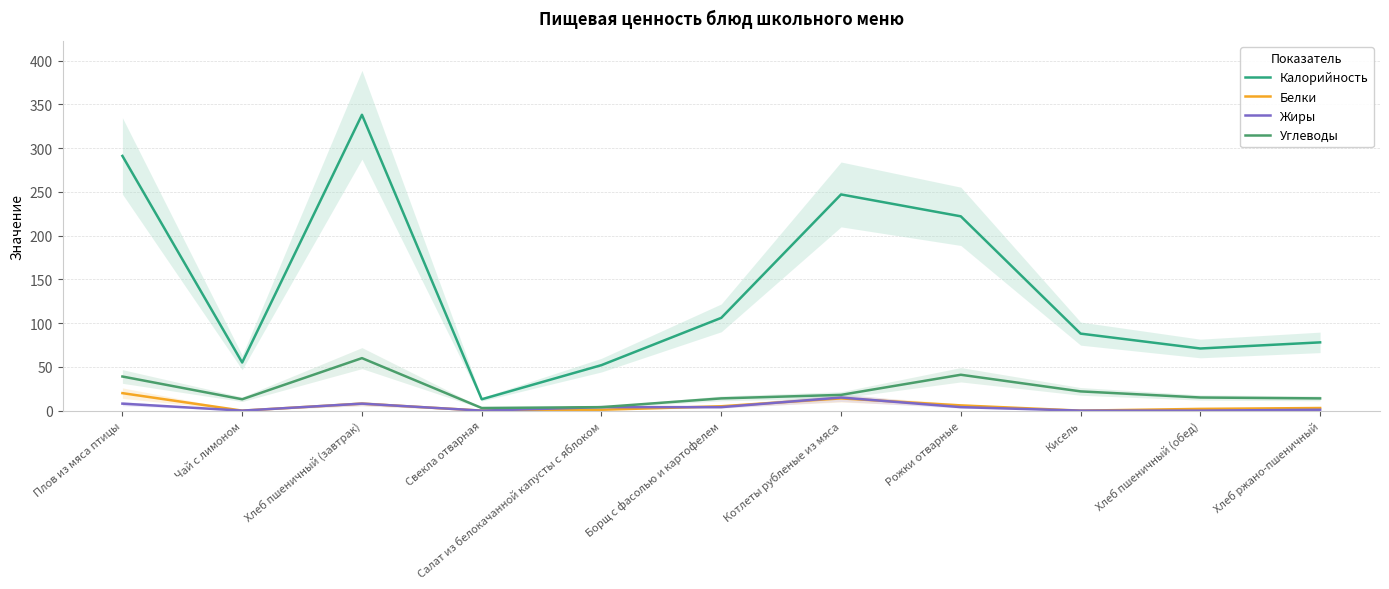

How many interior local valleys does the Жиры series have?

2